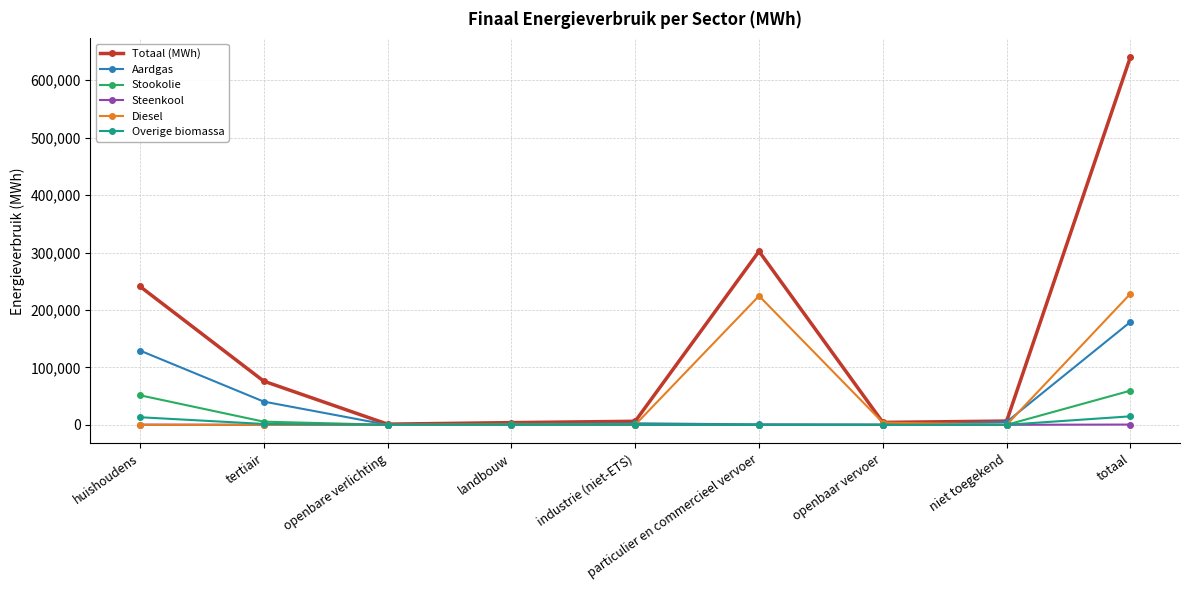

What is the label of the 6th point from the left?

particulier en commercieel vervoer